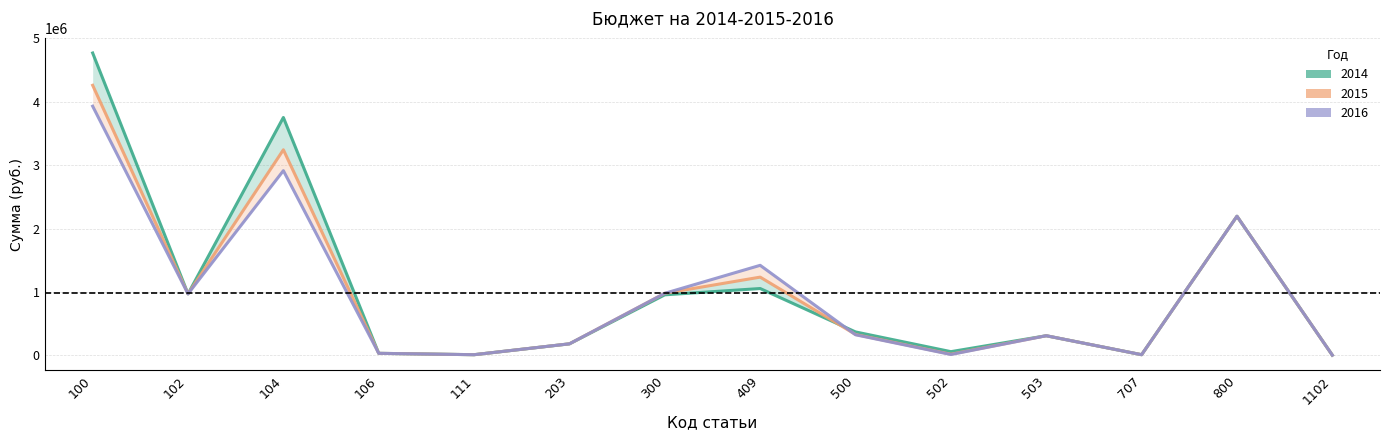

Where does the 2016 series first go above 326000?

100